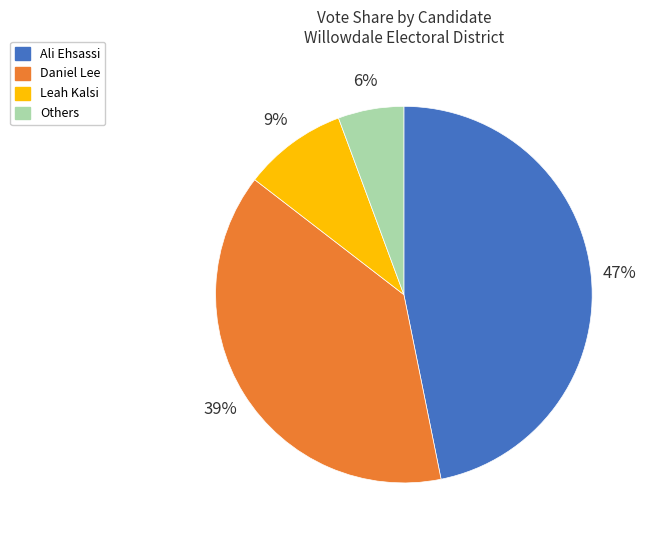

To the nearest percent, what is the average slice percentage?

25%